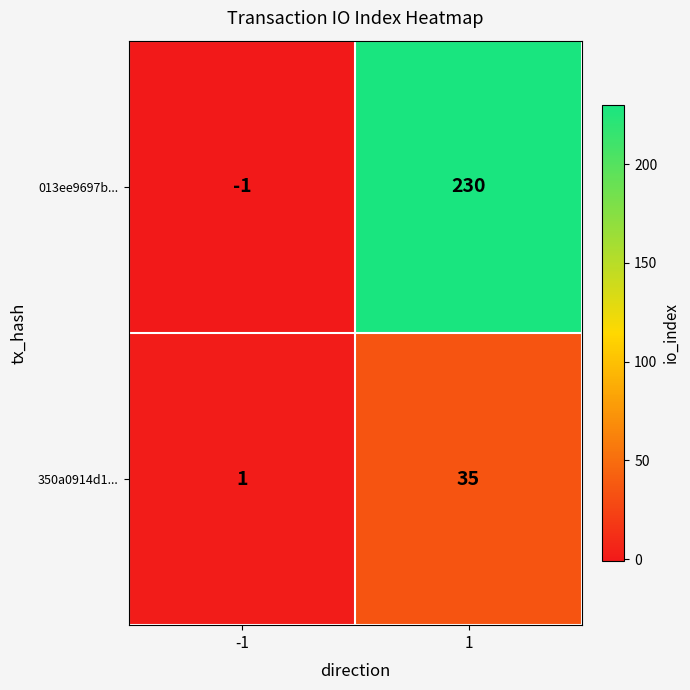

Reading left to right, transcribe all the data shown in this chart.

013ee9697b...: -1=-1	1=230
350a0914d1...: -1=1	1=35